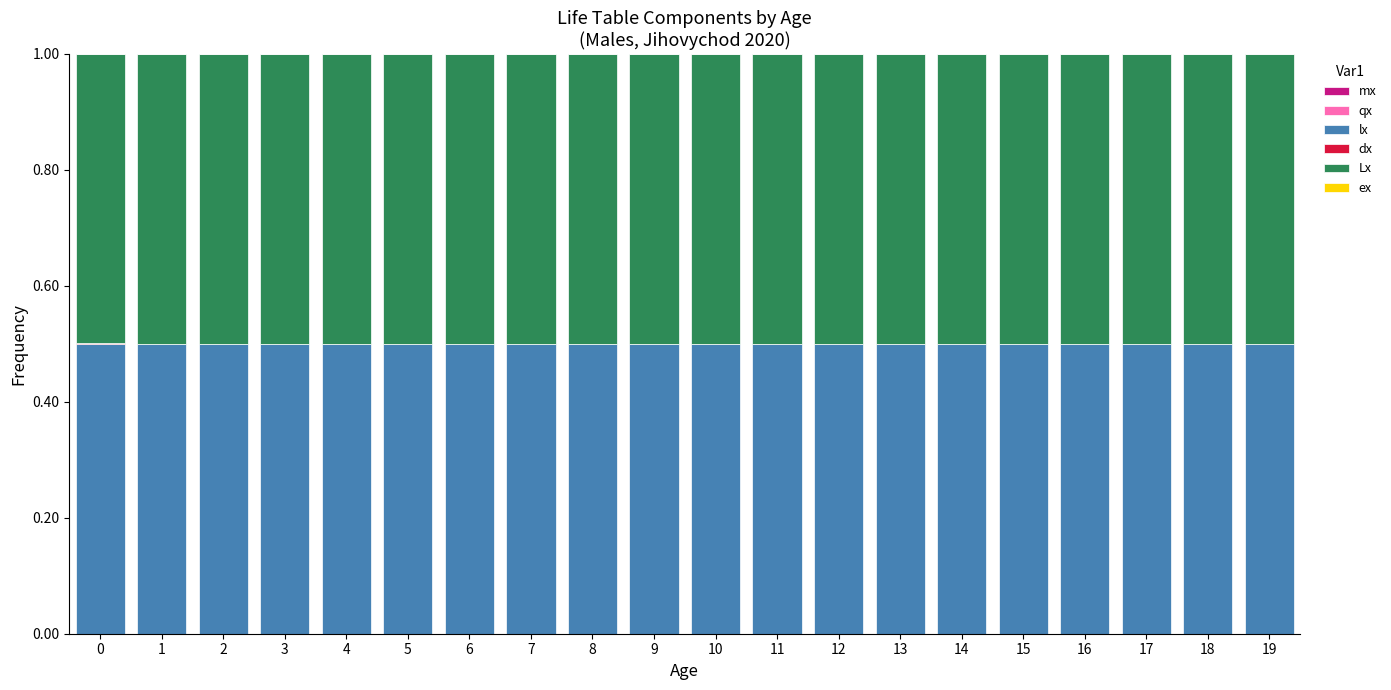

At how many categories does at least one series exceed 0?

20